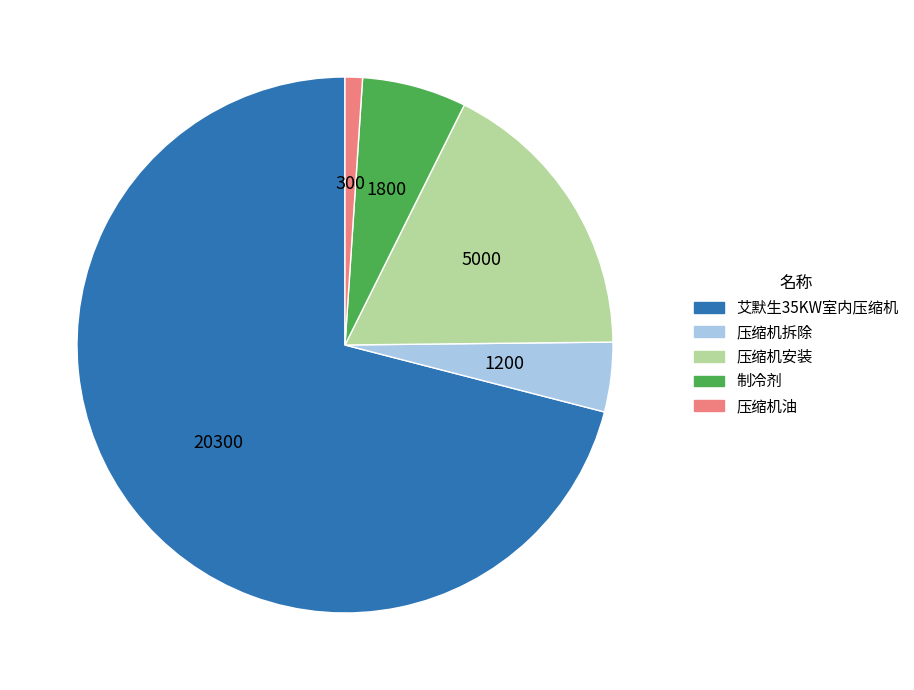

Between 压缩机安装 and 压缩机拆除, which is larger?

压缩机安装